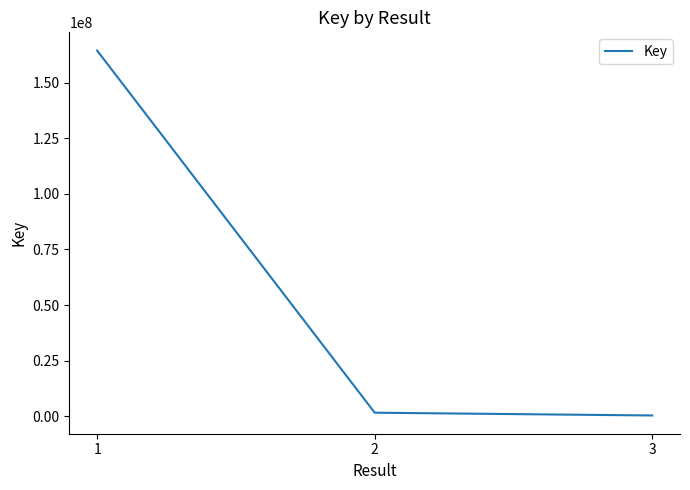

What is the average value?

55453922